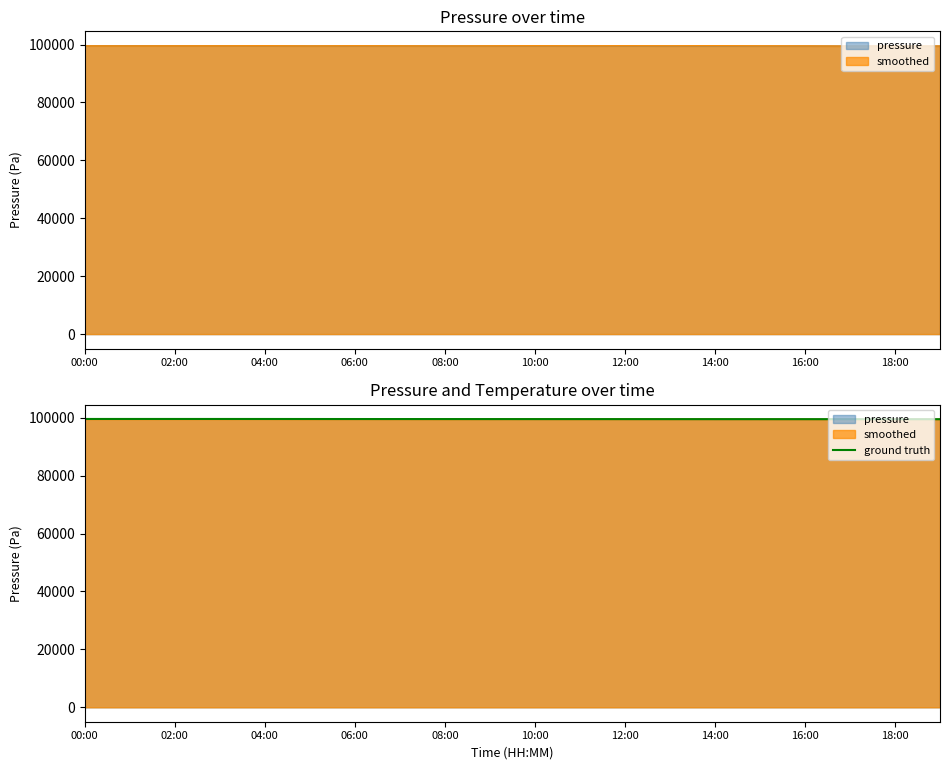

What is the difference between the maximum and minimum values?

85.7